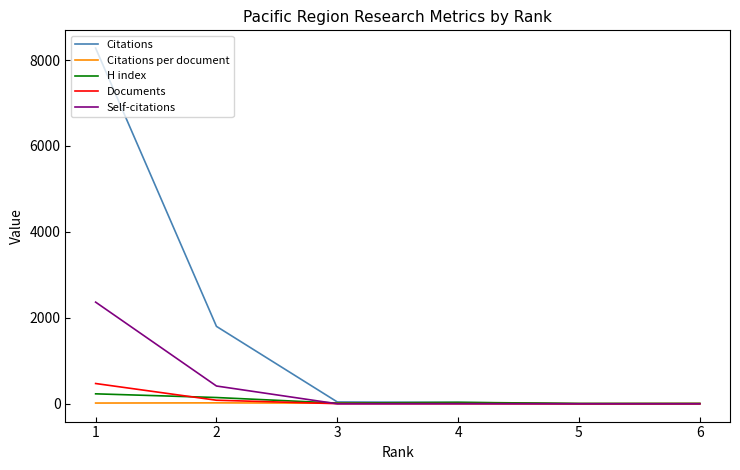

True or false: Citations has a value of 7.0 at 6.

True